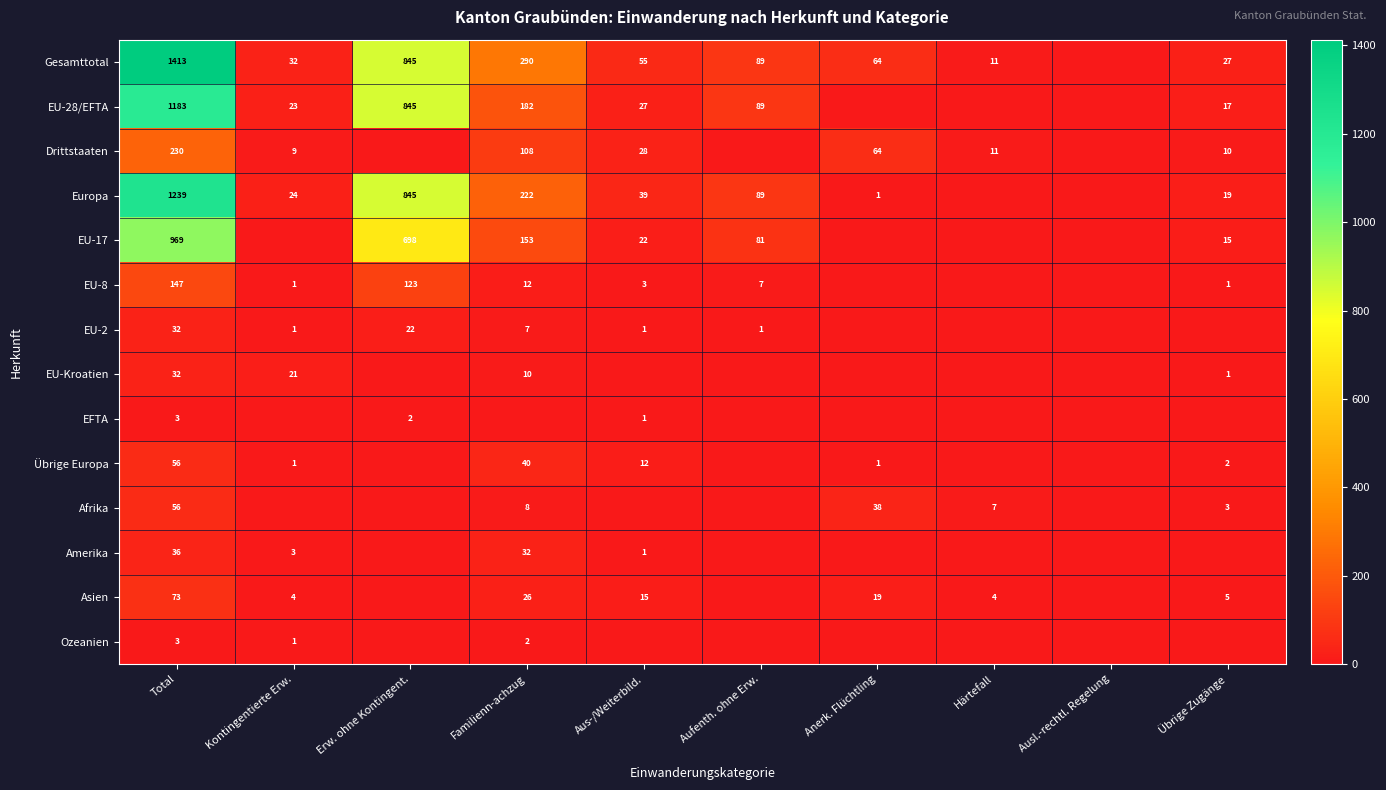

The Europa series shows 89 at Aufenth. ohne Erw.. True or false?

True